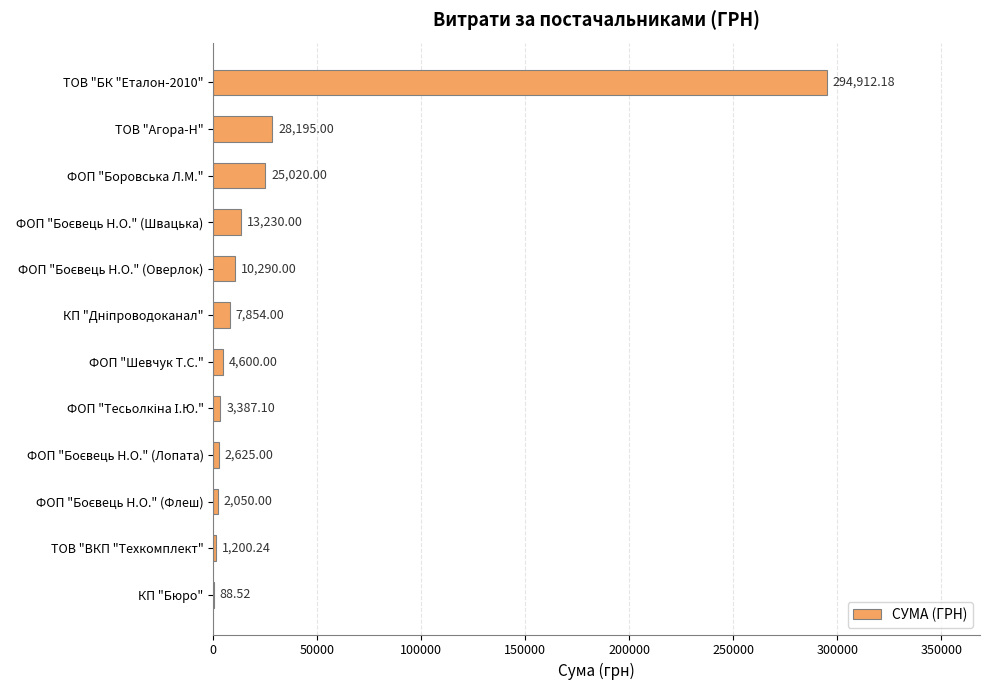

Where is the data nearest to the value 147500?

ТОВ "Агора-Н"